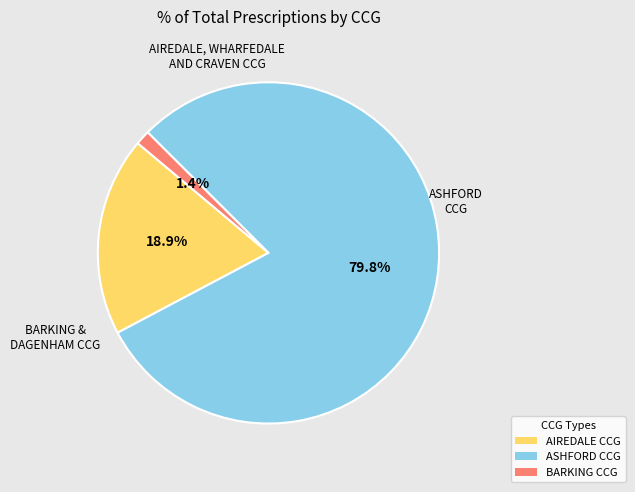

Rank the categories by value from highest to lowest.

ASHFORD CCG, AIREDALE CCG, BARKING CCG